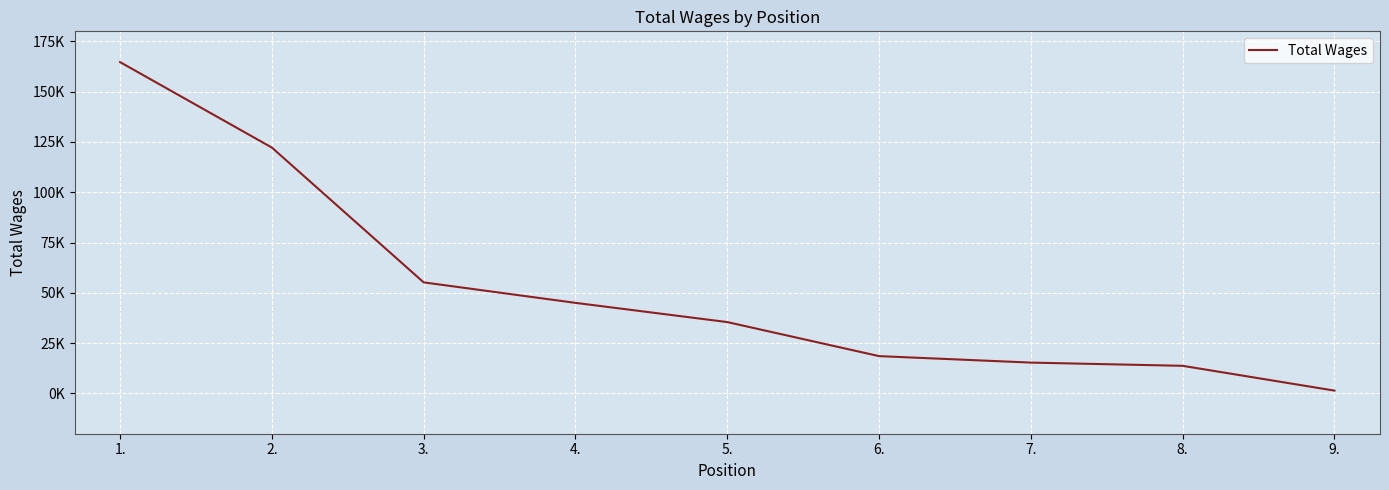

List the labels in order of value, largest first.

1., 2., 3., 4., 5., 6., 7., 8., 9.